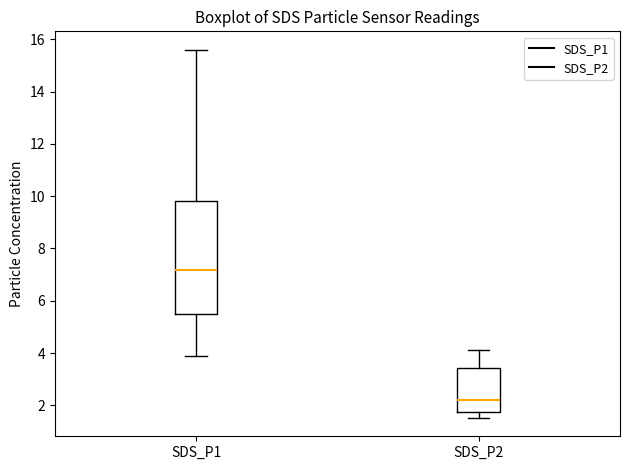

Which box is the tallest, from its lower edge to its upper edge?

SDS_P1